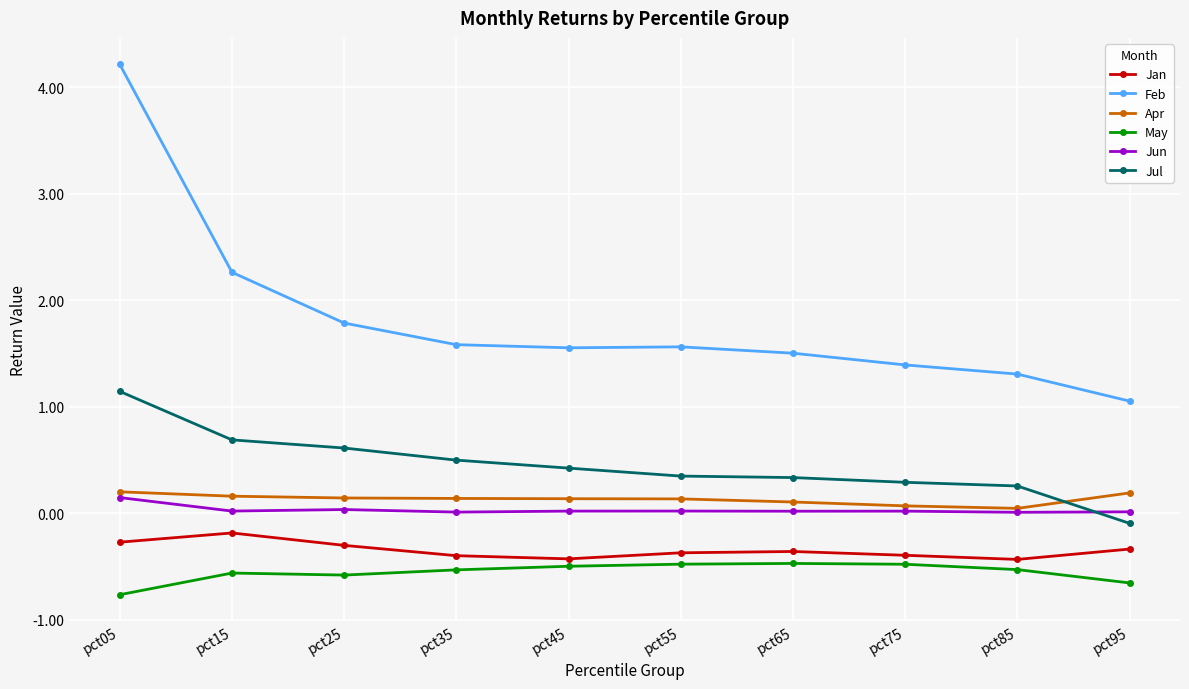

Which series has the largest total across all categories?

Feb